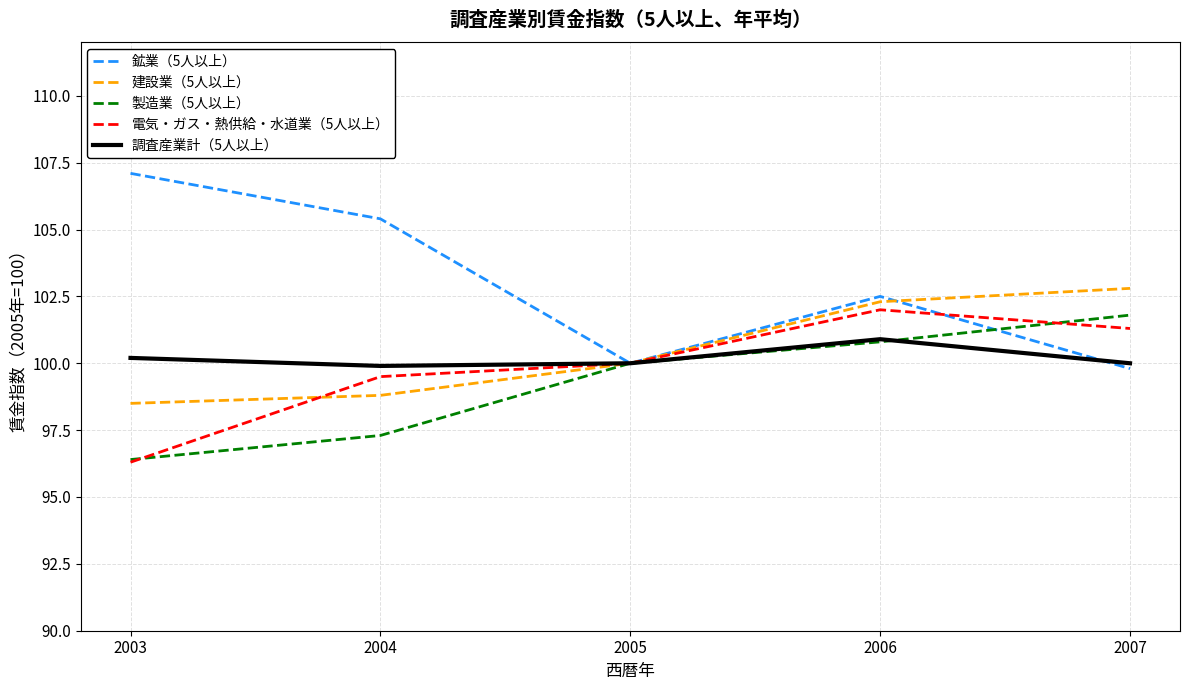

Which series has the largest range (max minus min)?

鉱業（5人以上）